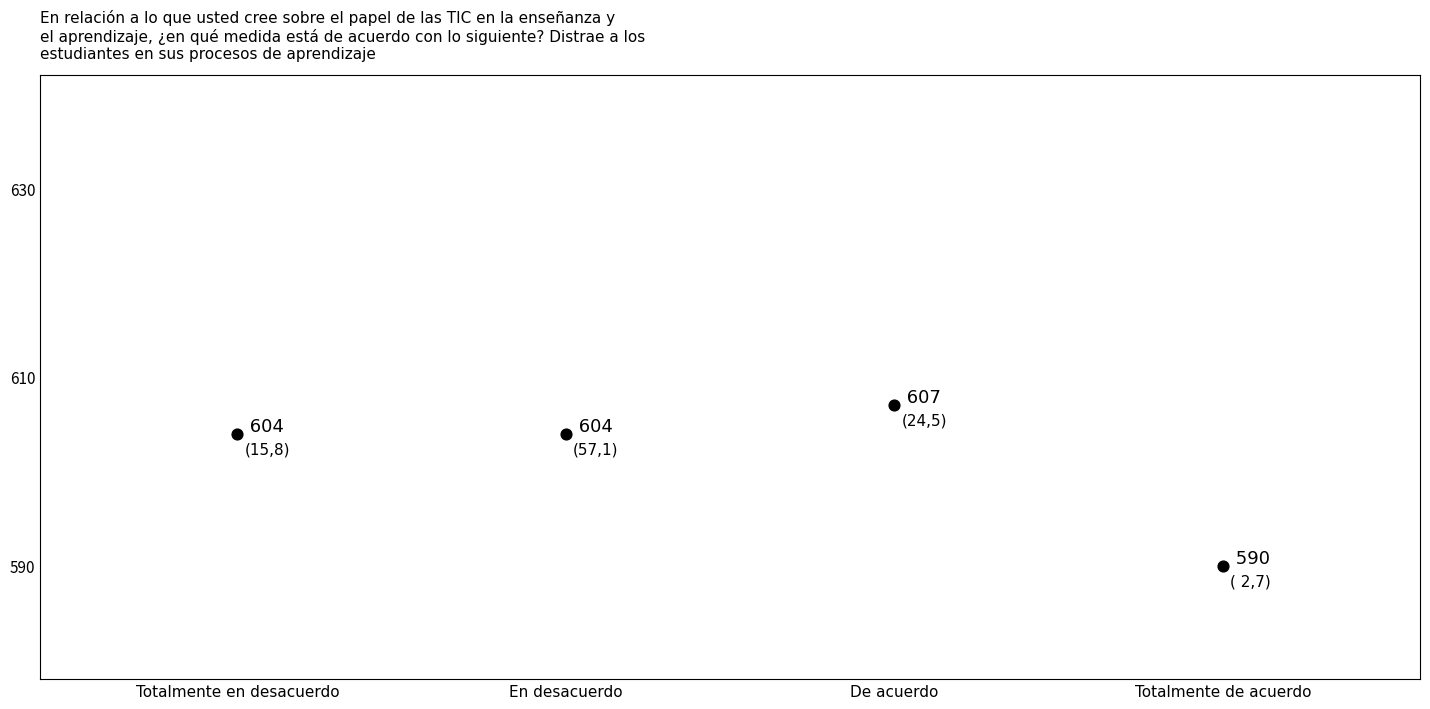

What is the range of Y values (max minus min)?

17